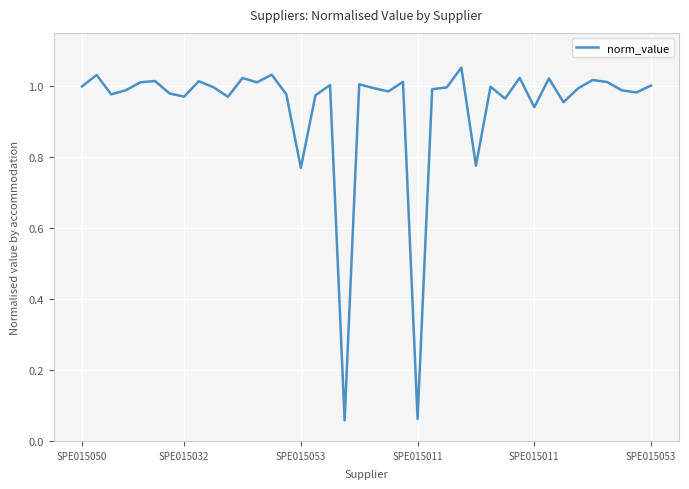

How many lines are shown in the chart?

1